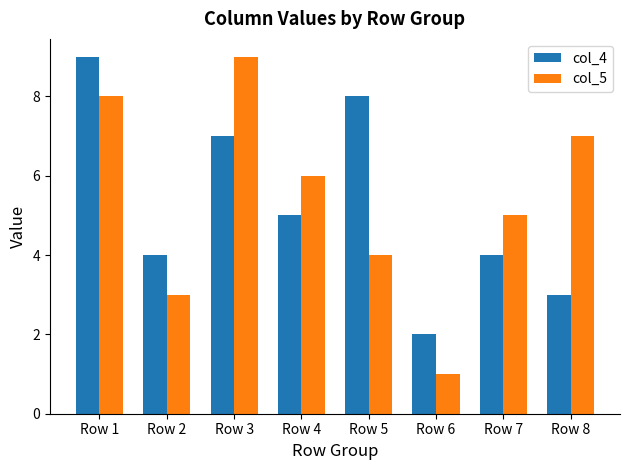

List the series in order of their overall mean, lowest first.

col_4, col_5